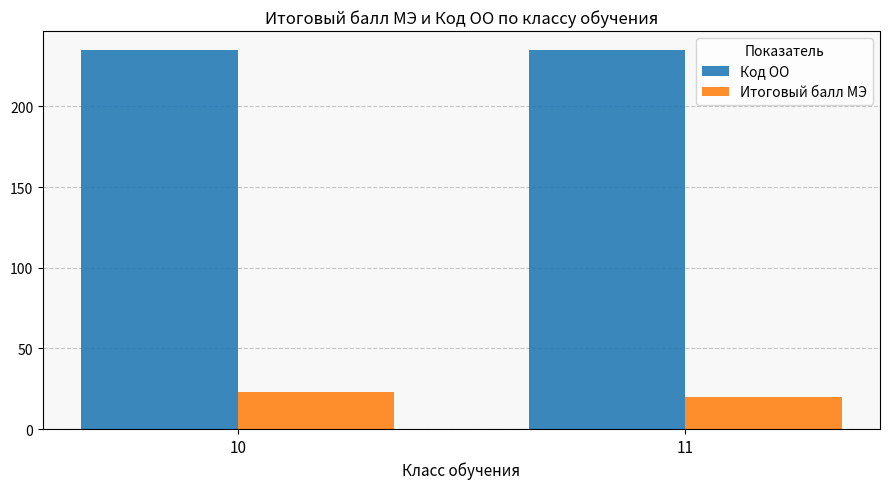

How many bars are there in total?

4